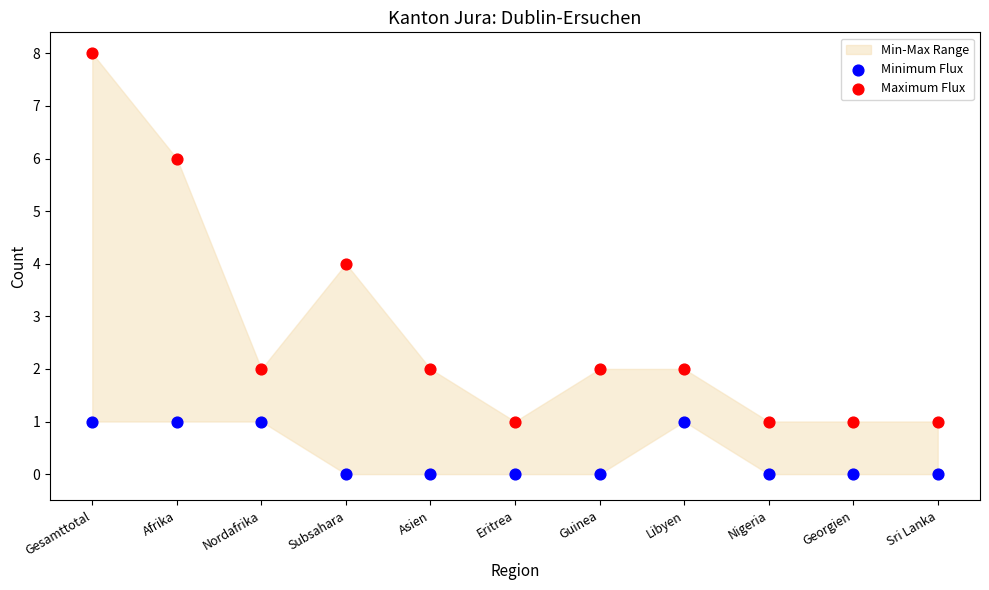

Which series has the largest Y range (max minus min)?

Maximum Flux